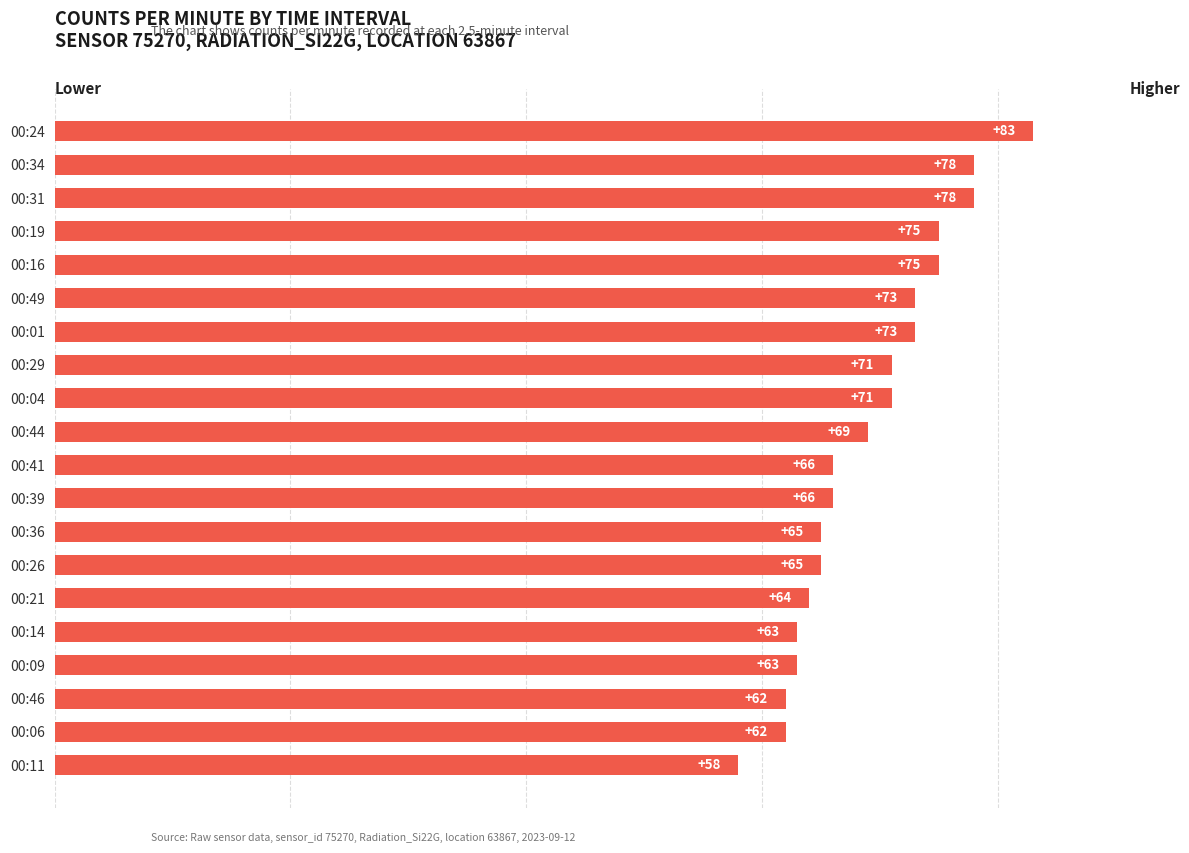

The chart shows a value of 89 at 00:36. True or false?

False